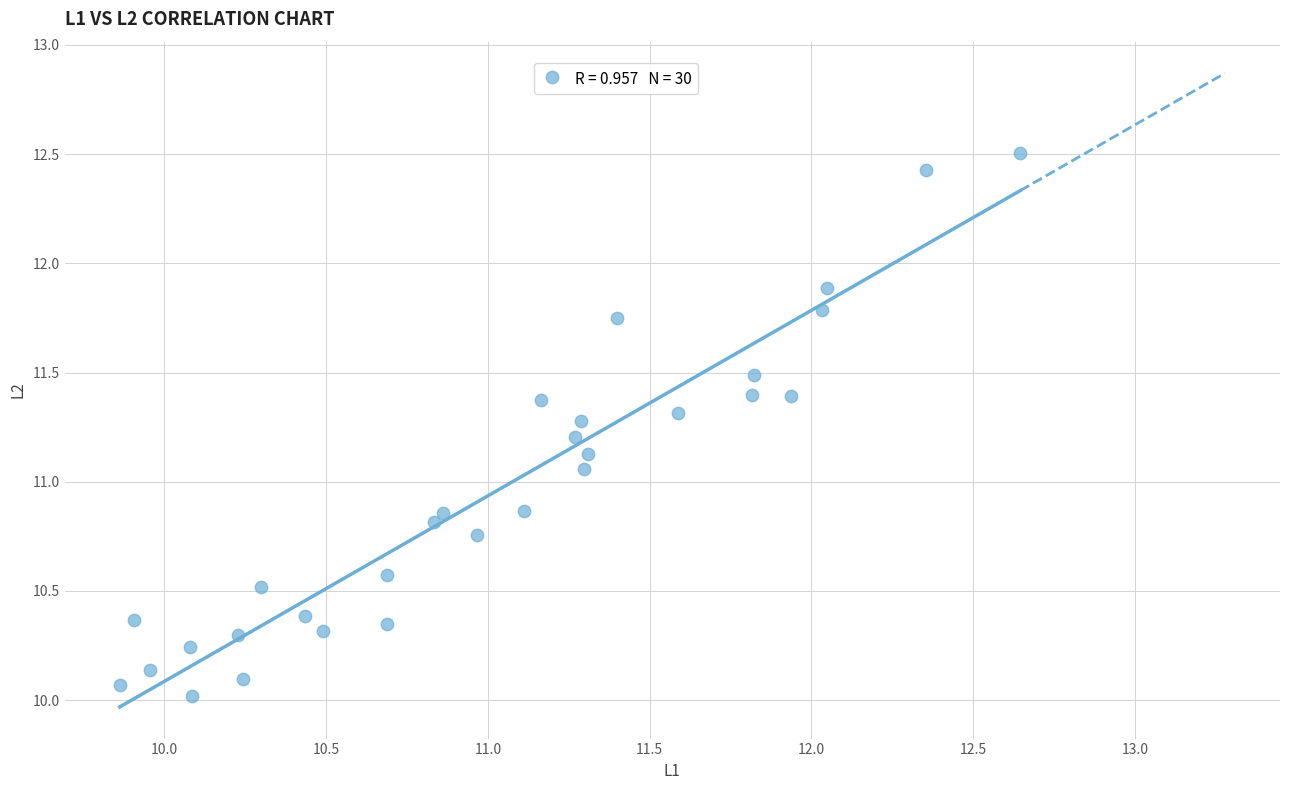

What is the range of X values (max minus min)?

2.8